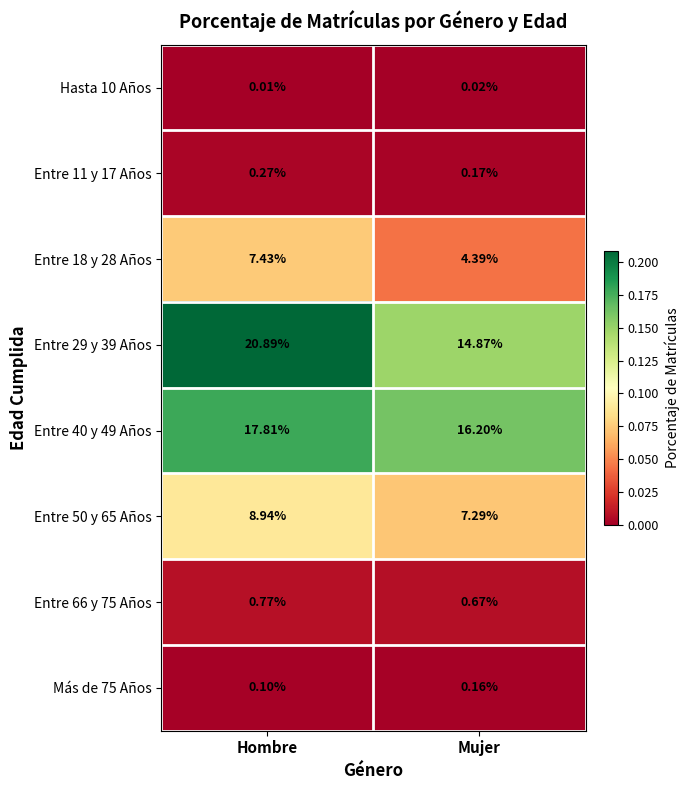

Rank the categories by Entre 40 y 49 Años value from highest to lowest.

Hombre, Mujer